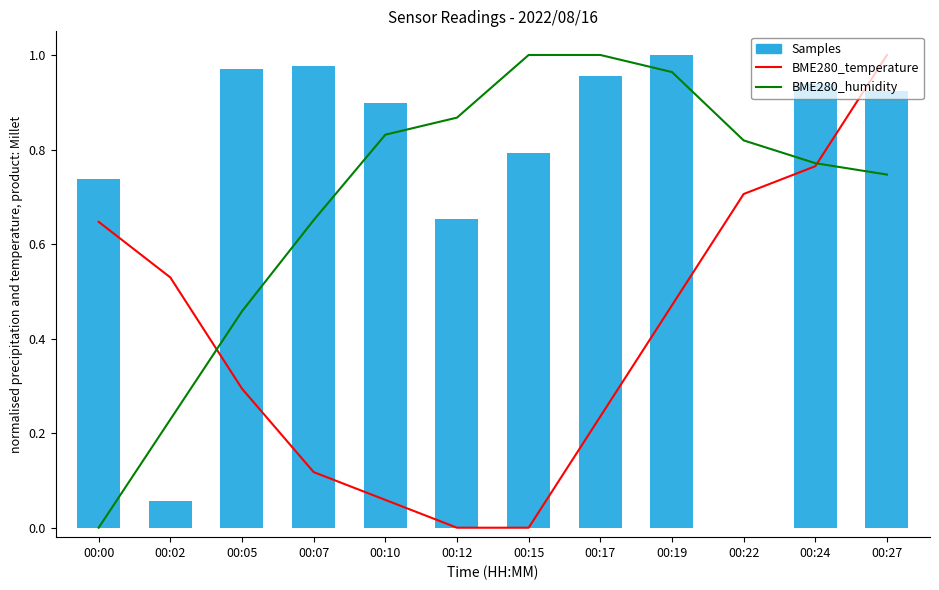

What is the difference between the second highest and second lowest values in the BME280_humidity series?

0.8